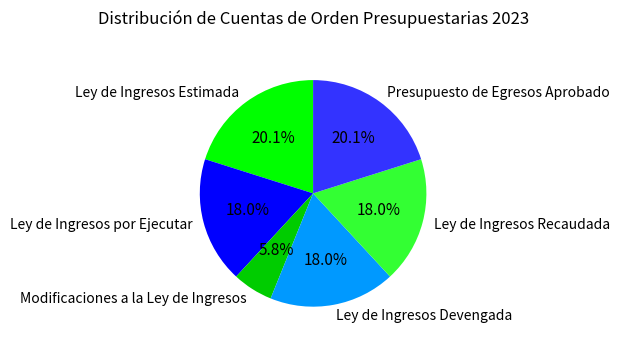

The Presupuesto de Egresos Aprobado slice represents 13% of the pie. True or false?

False